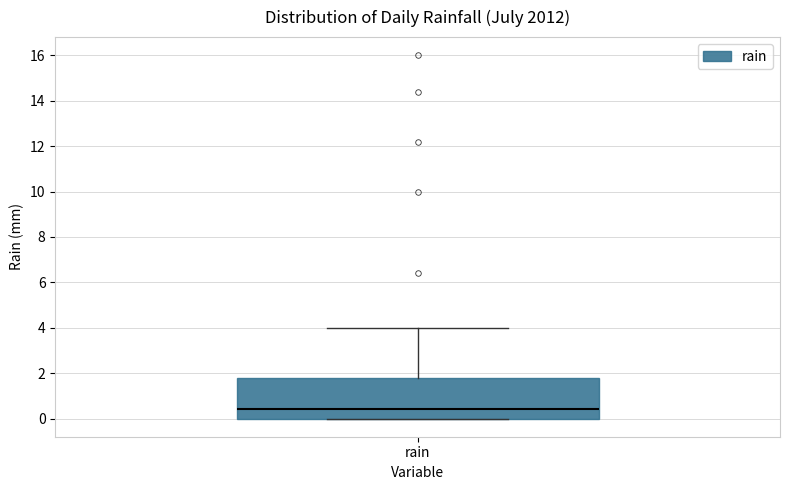

Read this box plot against the y-axis: the position of the median line, the range covered by the box, and the ends of both whiskers. The values are not printed on the chart, so give them approximately, as read against the axis.

median 0.4, box 0.0 to 1.8, whiskers 0.0 to 4.0